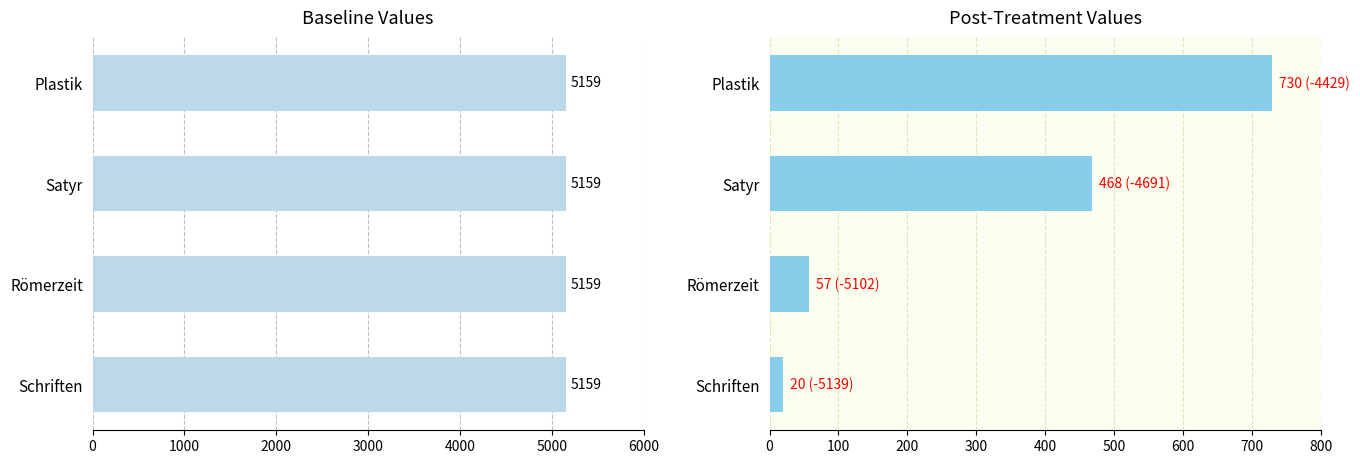

What is the minimum value for Post-Treatment?

20.0